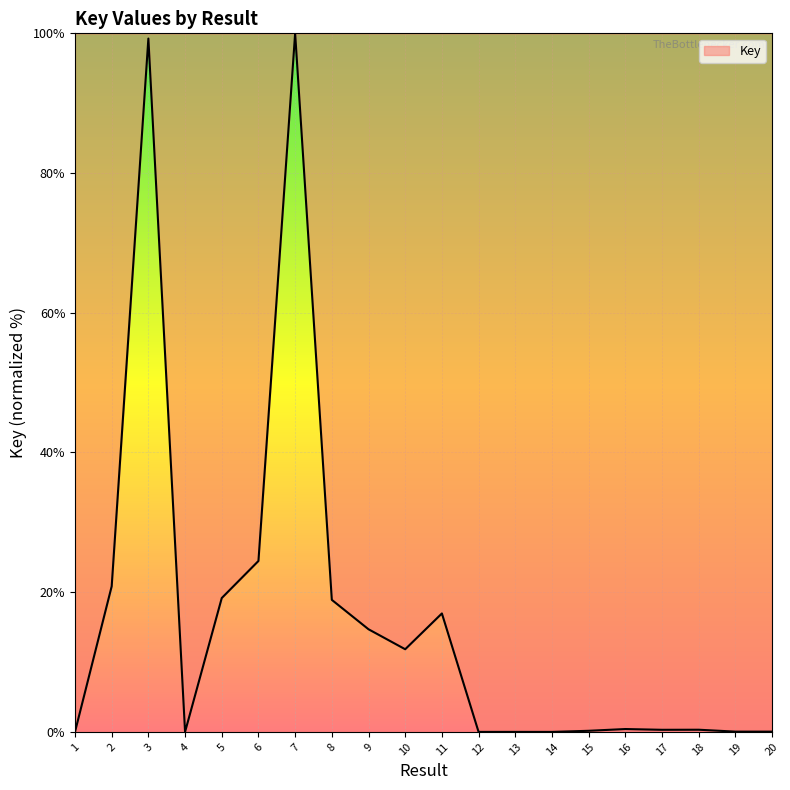

What is the change in value from 7 to 18?

-99.7